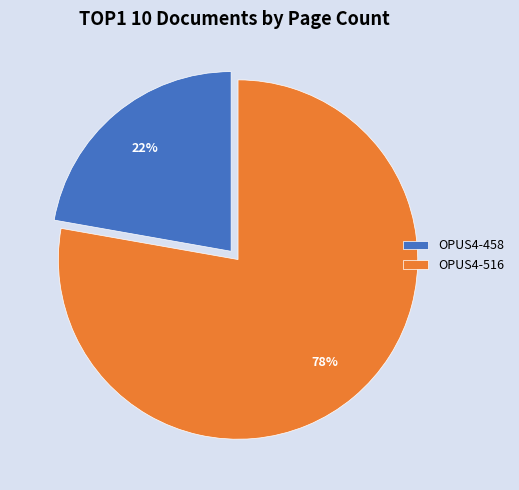

How many segments does this pie chart have?

2